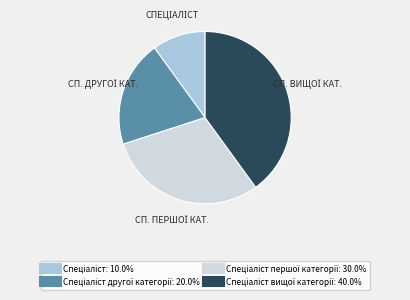

Is there any slice that represents more than half of the pie?

No